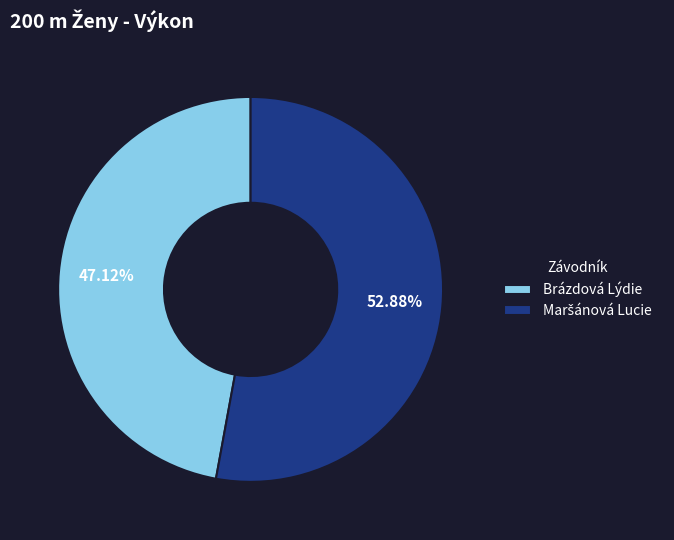

Which category has the smallest portion of the pie?

Brázdová Lýdie